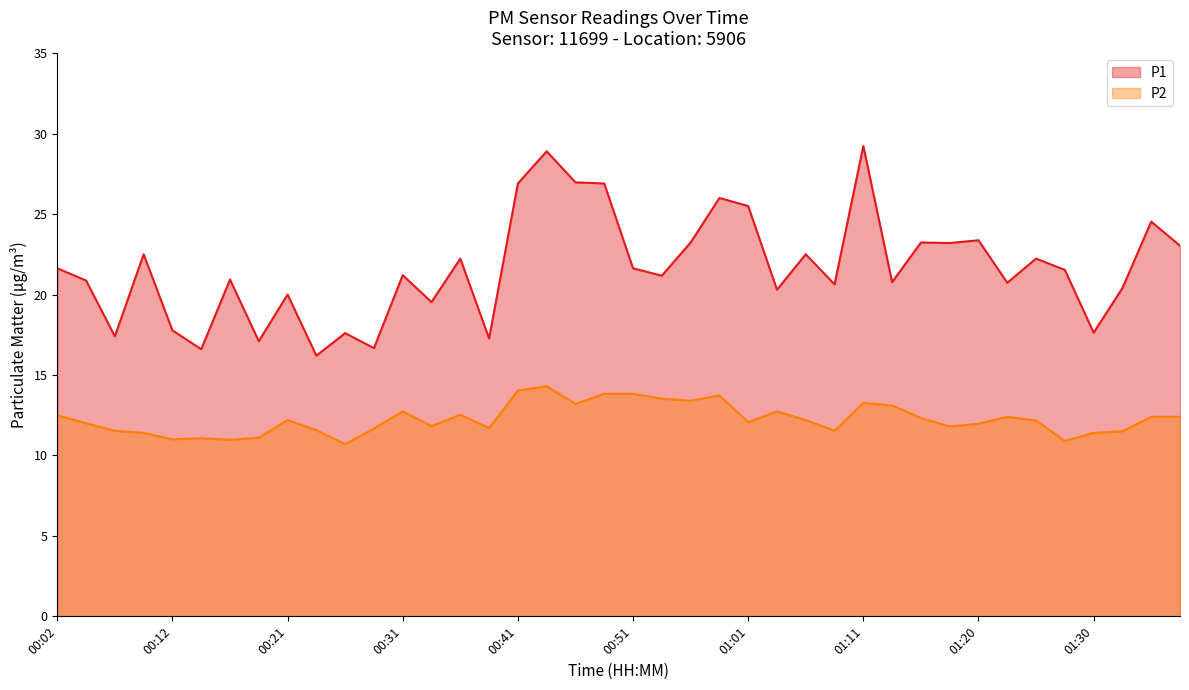

True or false: P1 has more than 0 points higher than both neighbors.

True